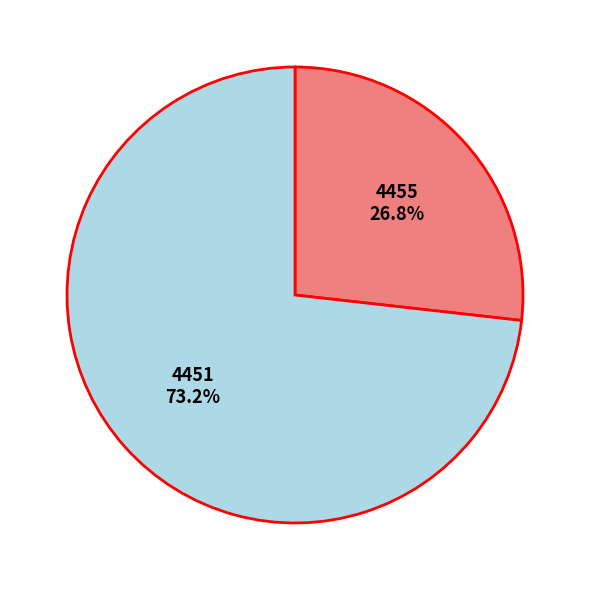

How many slices are in this pie chart?

2